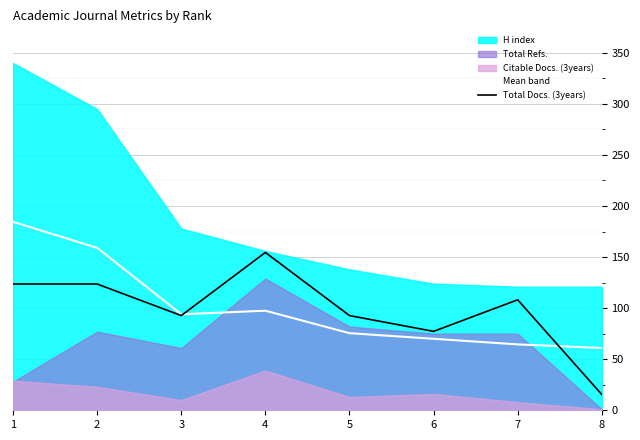

At which label does Total Docs. (3years) reach its minimum?

8